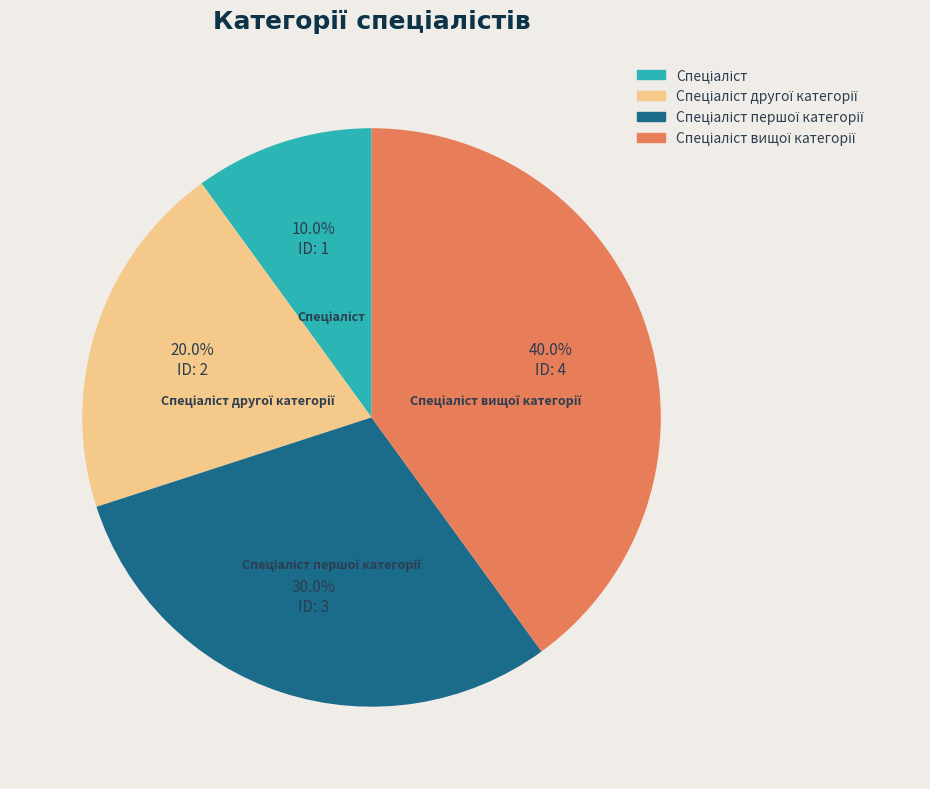

How many segments does this pie chart have?

4